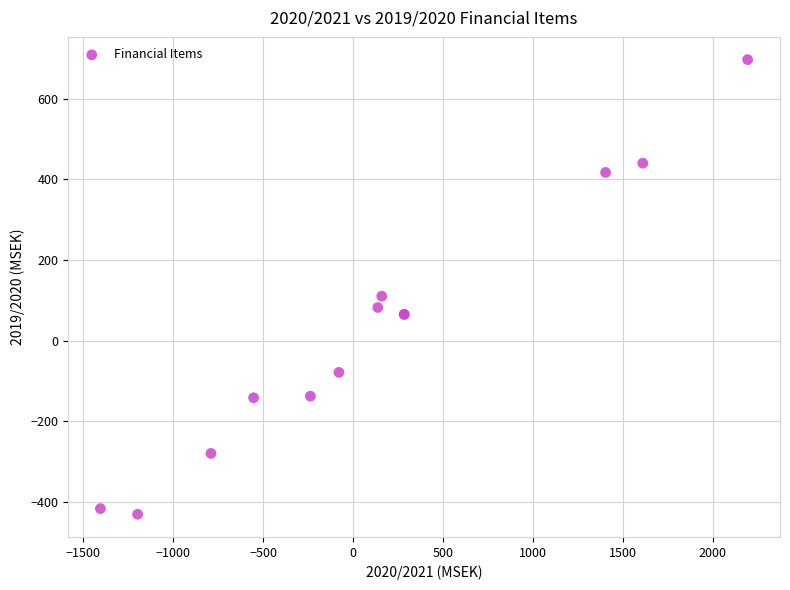

What Y value in the scatter plot is closest to 133?

110